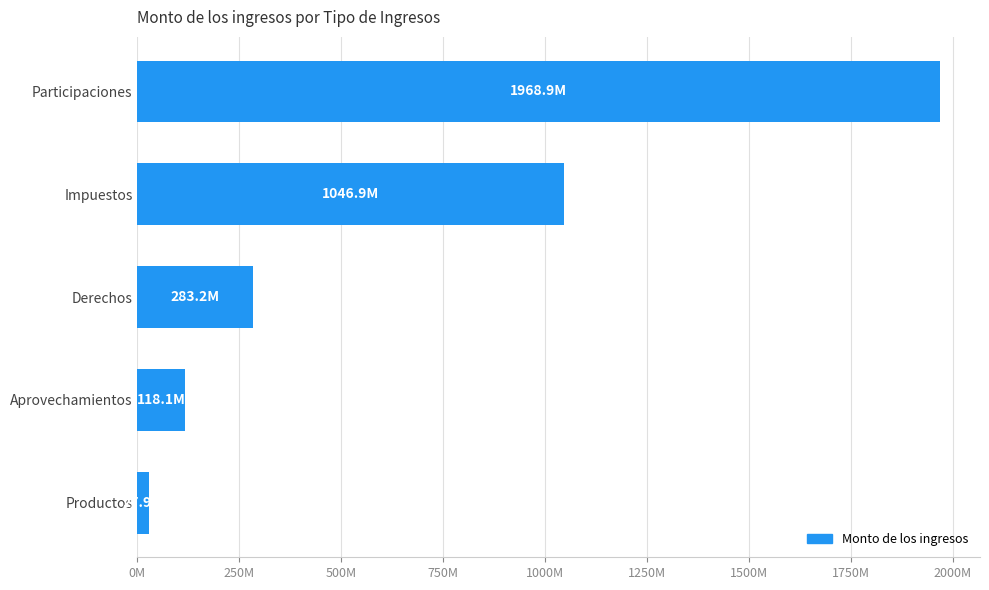

At which category does the chart reach its minimum across all series?

Productos